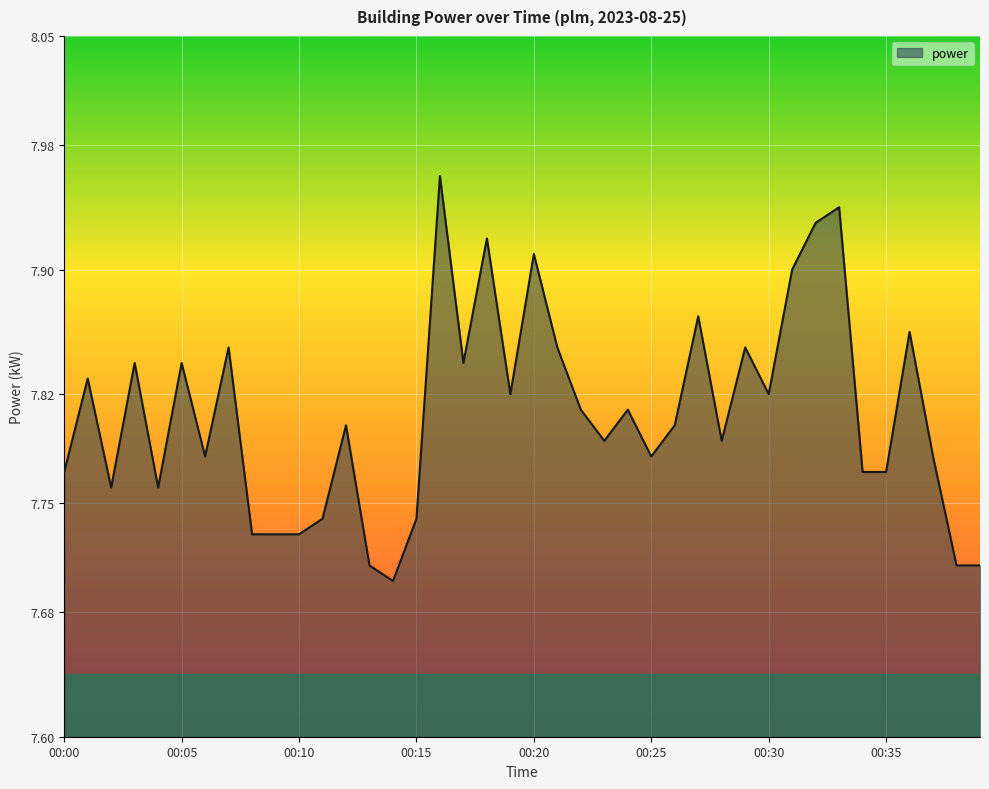

What is the difference between the maximum and minimum values?

0.3